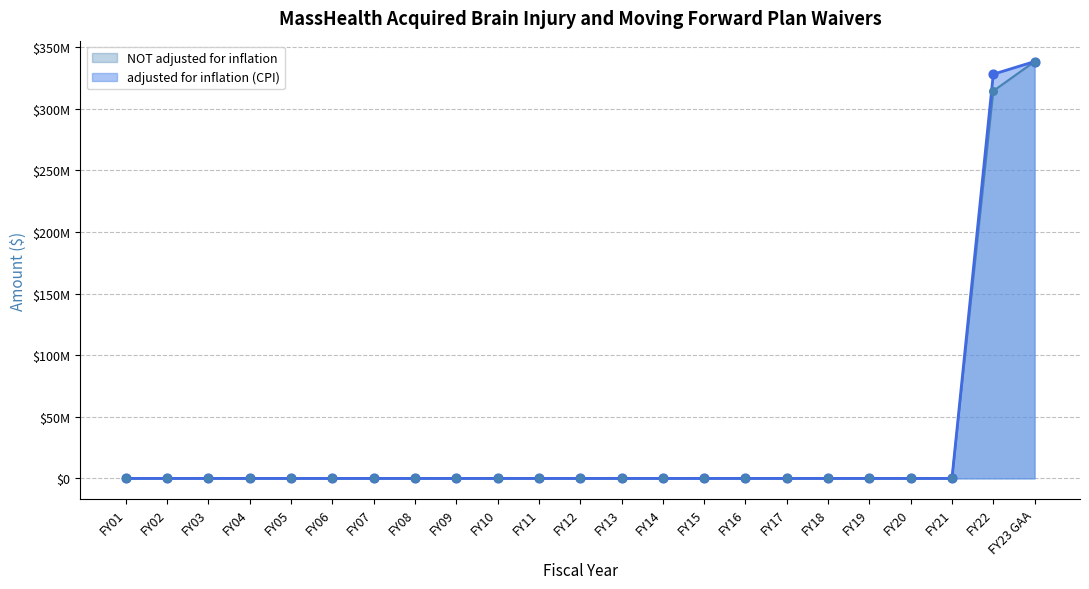

Is the value of adjusted for inflation (CPI) at FY01 greater than the value of NOT adjusted for inflation at FY12?

No